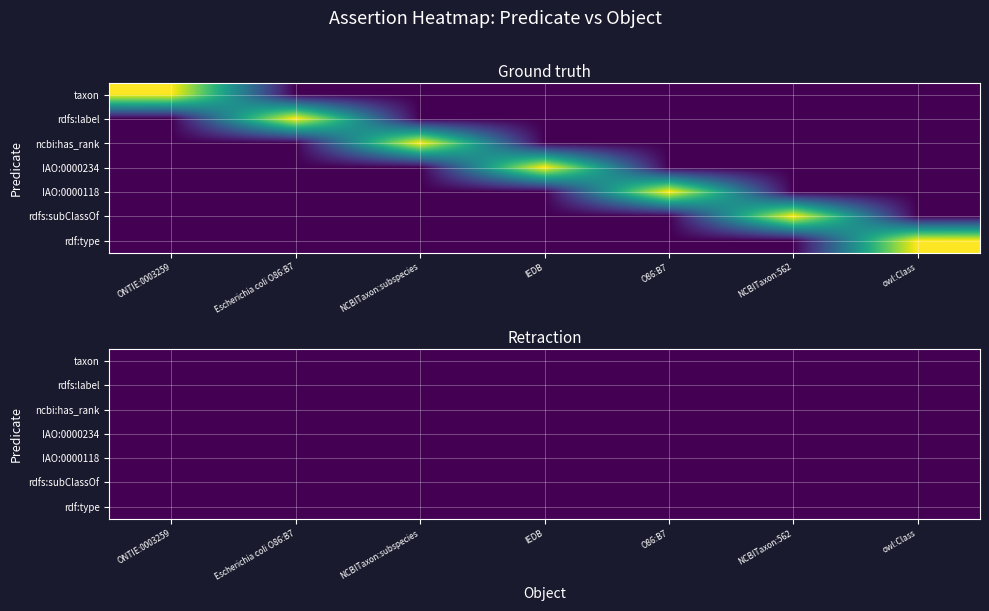

At how many categories does at least one series exceed 0?

7